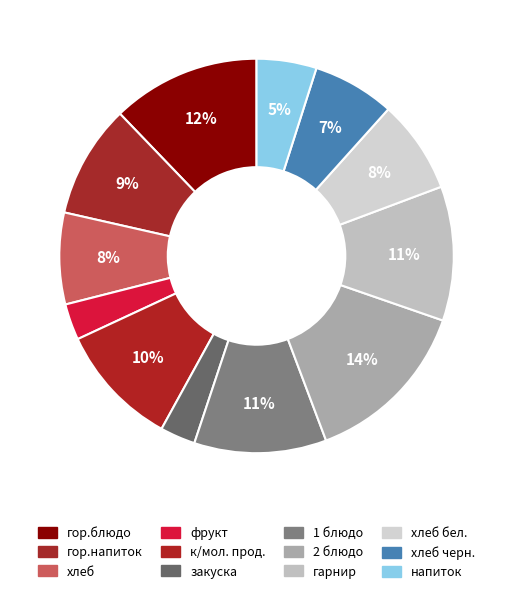

Count the number of slices in the pie.

12